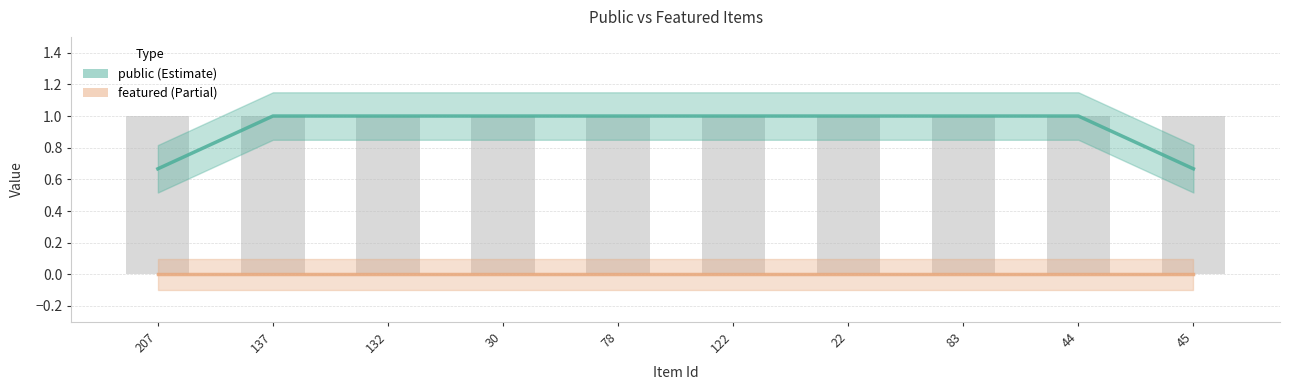

What is the label of the 4th bar from the right?

22